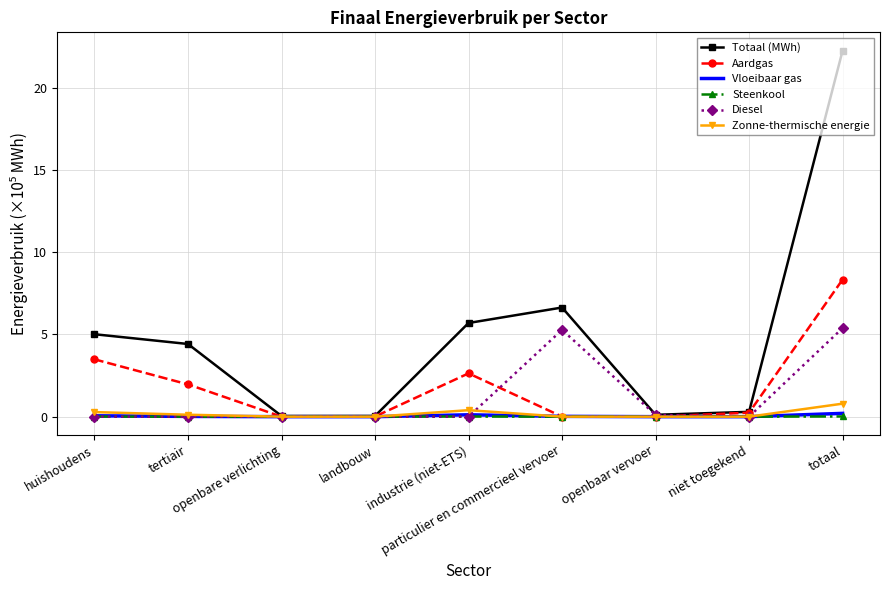

After their last crossing, which series has the higher values: Steenkool or Diesel?

Diesel